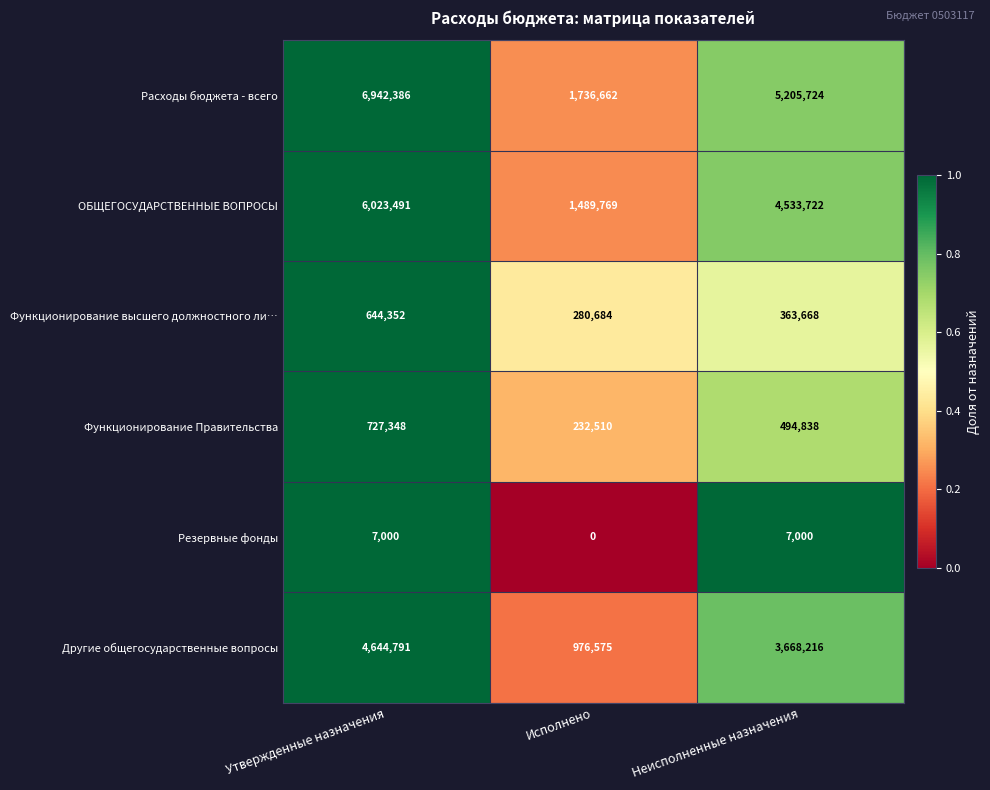

Reading right to left, transcribe all the data shown in this chart.

Расходы бюджета - всего: Неисполненные назначения=5205724	Исполнено=1736662	Утвержденные назначения=6942386
ОБЩЕГОСУДАРСТВЕННЫЕ ВОПРОСЫ: Неисполненные назначения=4533722	Исполнено=1489769	Утвержденные назначения=6023491
Функционирование высшего должностного ли…: Неисполненные назначения=363668	Исполнено=280684	Утвержденные назначения=644352
Функционирование Правительства: Неисполненные назначения=494838	Исполнено=232510	Утвержденные назначения=727348
Резервные фонды: Неисполненные назначения=7000	Исполнено=0	Утвержденные назначения=7000
Другие общегосударственные вопросы: Неисполненные назначения=3668216	Исполнено=976575	Утвержденные назначения=4644791